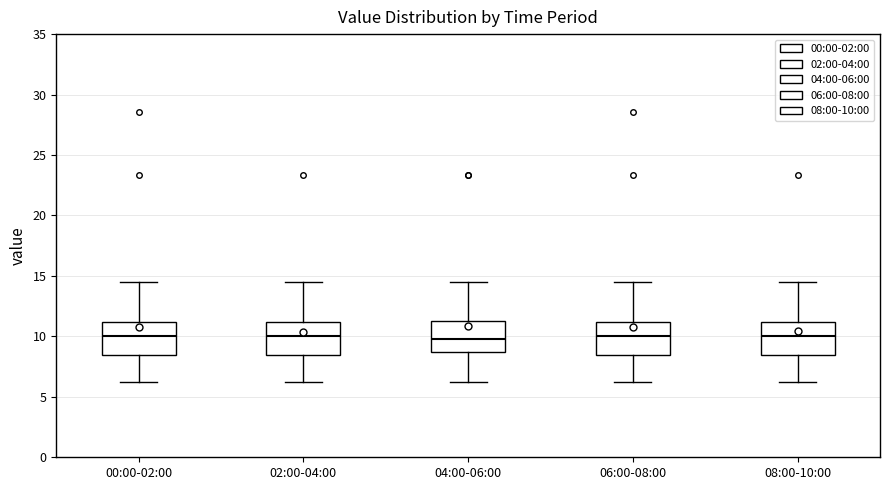

Reading left to right, read every box against the y-axis: the position of its median line, the range the box covers, and the ends of its whiskers. The values are not printed on the chart, so give them approximately, as read against the axis.

00:00-02:00: median 10.0, box 8.5 to 11.0, whiskers 6.0 to 14.5
02:00-04:00: median 10.0, box 8.5 to 11.0, whiskers 6.0 to 14.5
04:00-06:00: median 10.0, box 8.5 to 11.5, whiskers 6.0 to 14.5
06:00-08:00: median 10.0, box 8.5 to 11.0, whiskers 6.0 to 14.5
08:00-10:00: median 10.0, box 8.5 to 11.0, whiskers 6.0 to 14.5